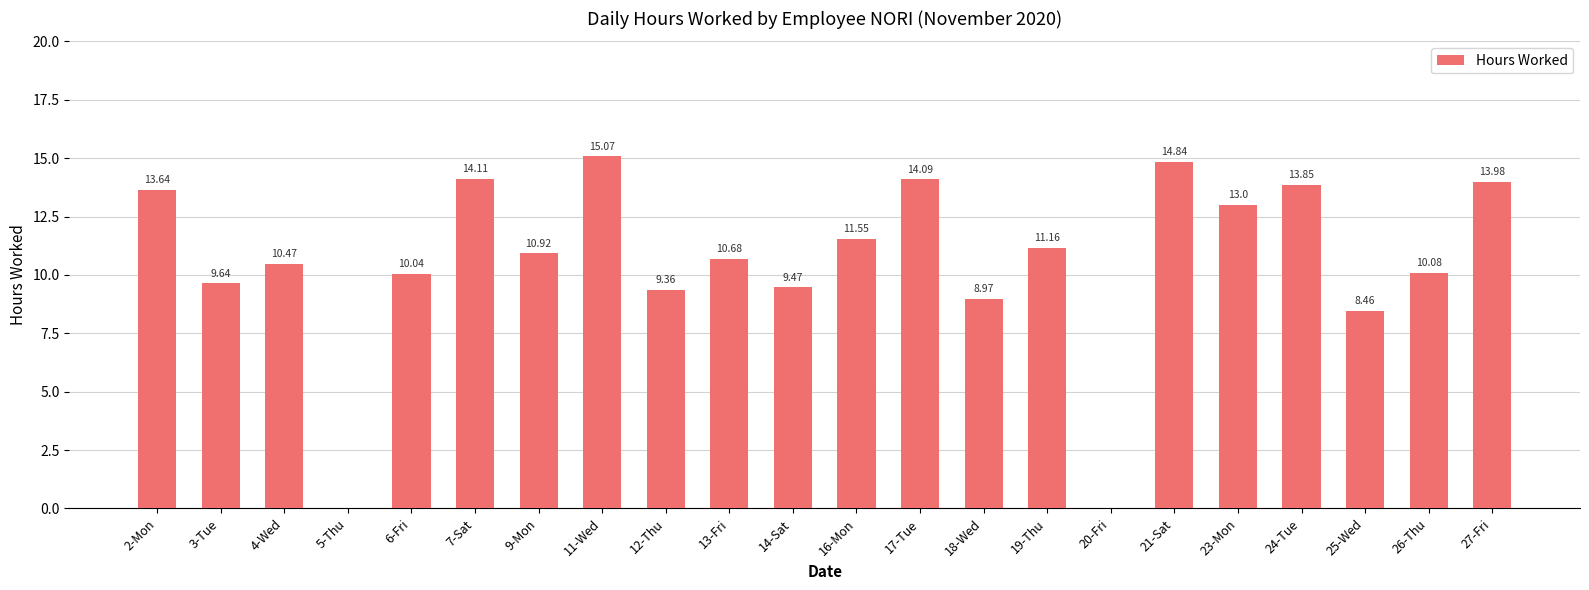

Is it true that the value at 9-Mon is 2.7?

False